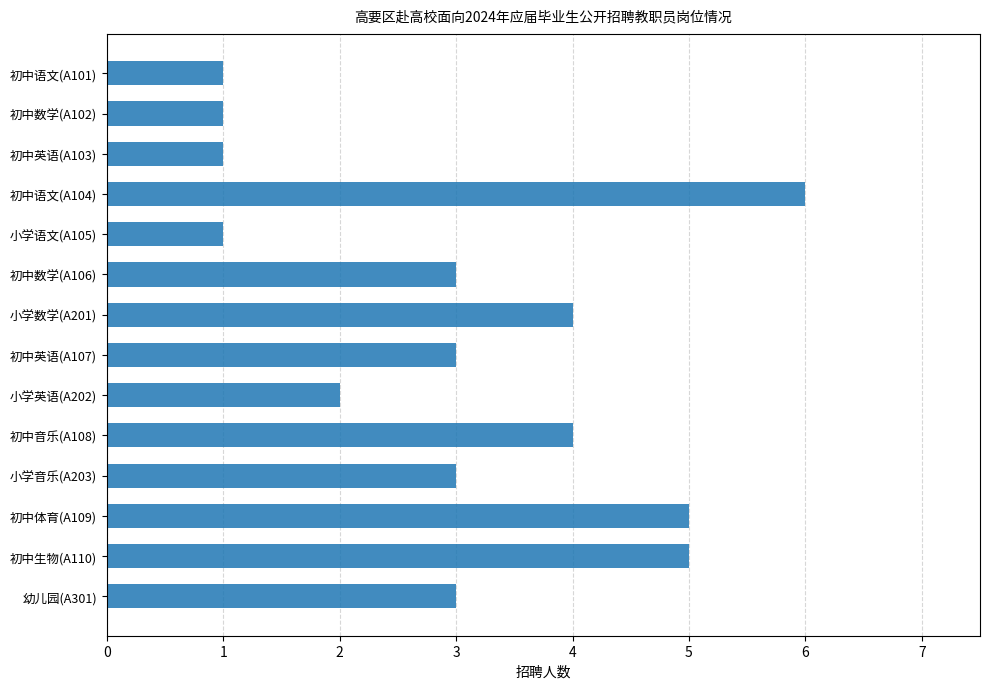

Approximately how many times larger is the value at 初中数学(A106) compared to 初中语文(A101)?

3.0